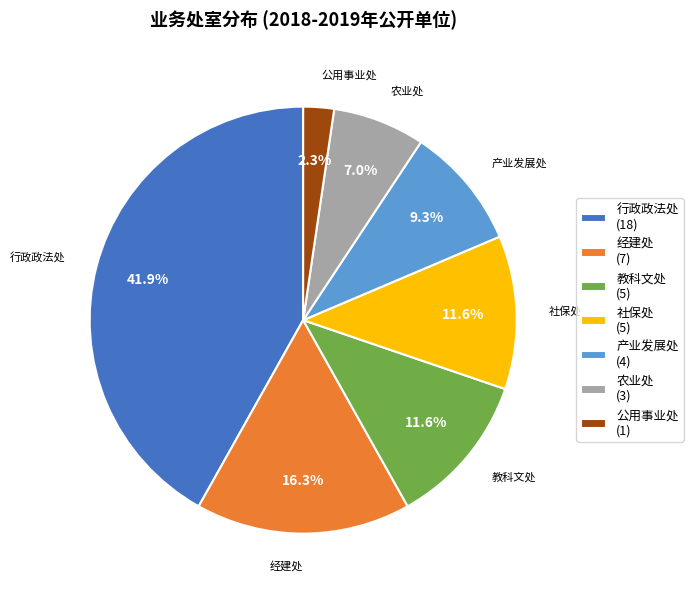

Is there a majority slice in this chart?

No